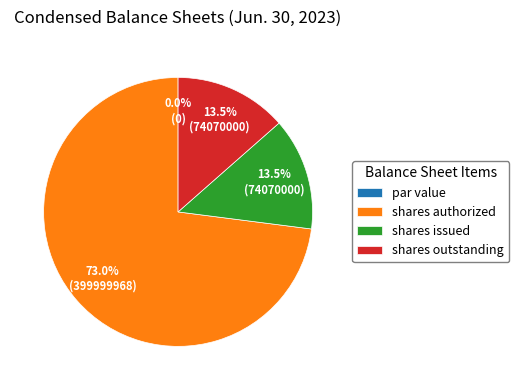

What is the largest slice in the pie chart?

Common stock, shares authorized